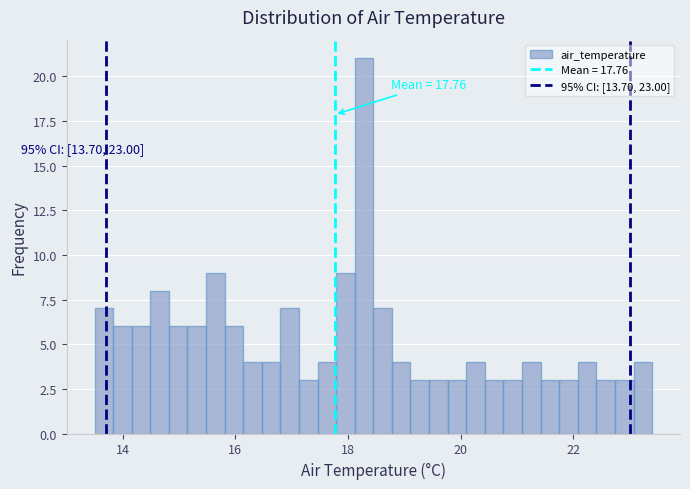

Read against the x-axis, roughly where is the centre of the tallest bar?

18.2